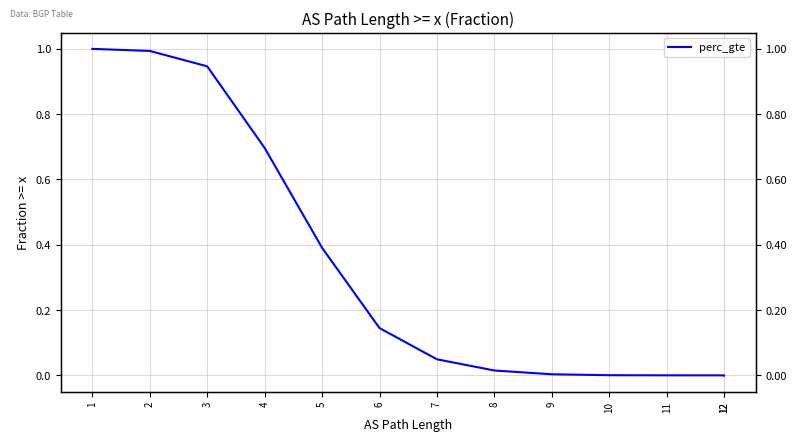

What is the greatest value displayed?

1.0